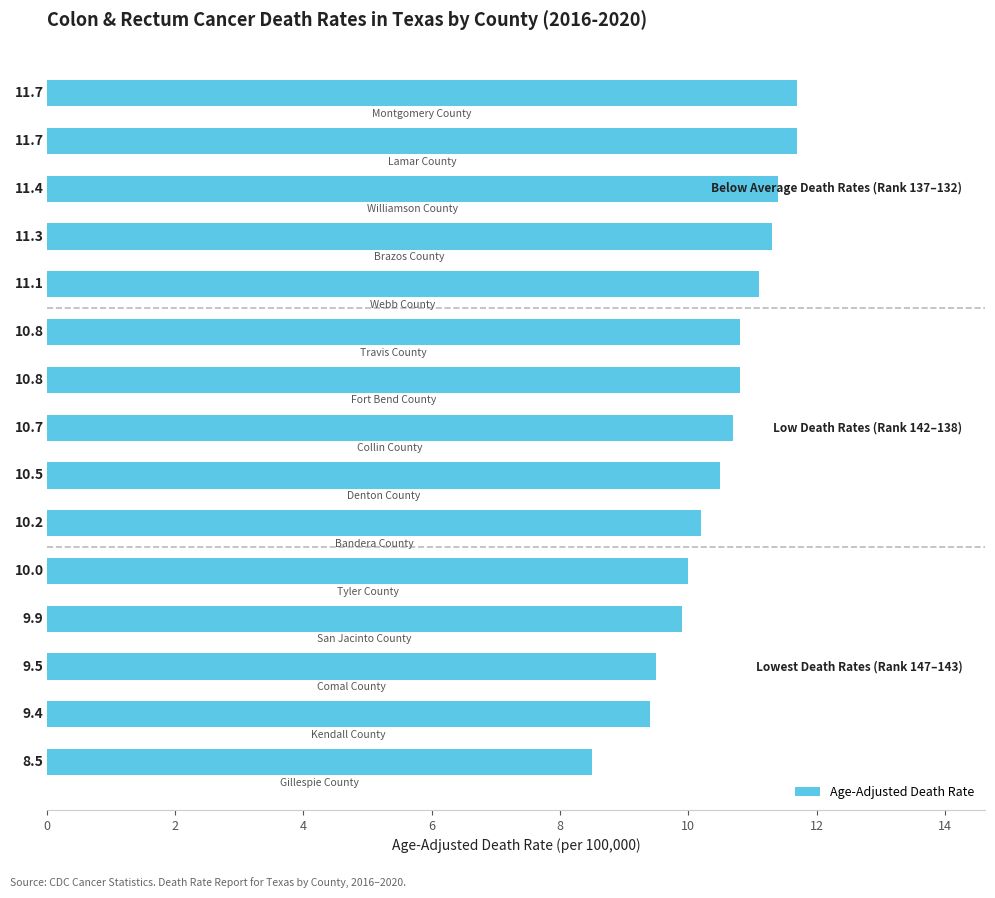

What is the average value?

10.5